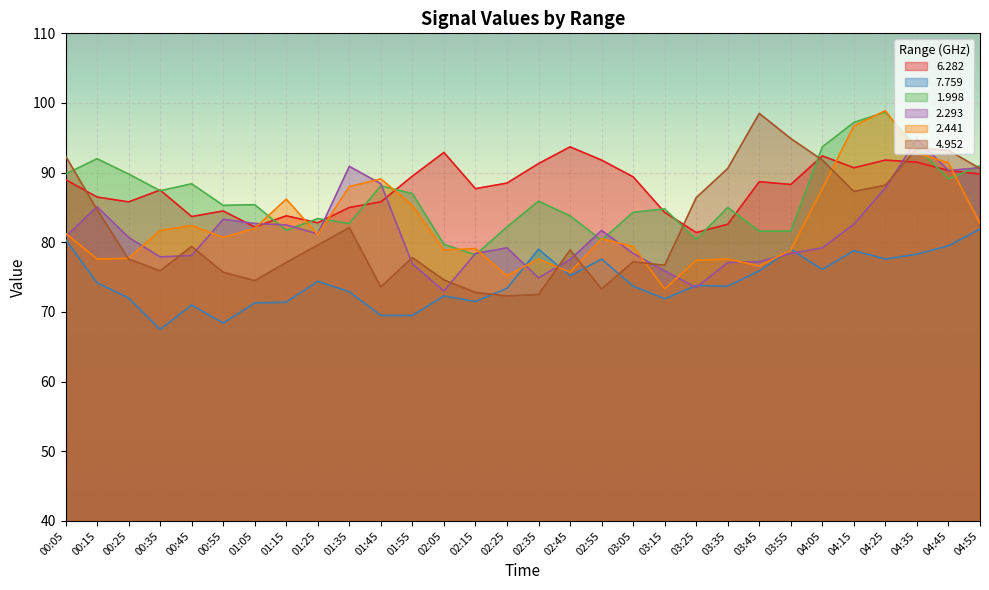

What is the difference between the maximum and minimum values in the 7.759 series?

14.4